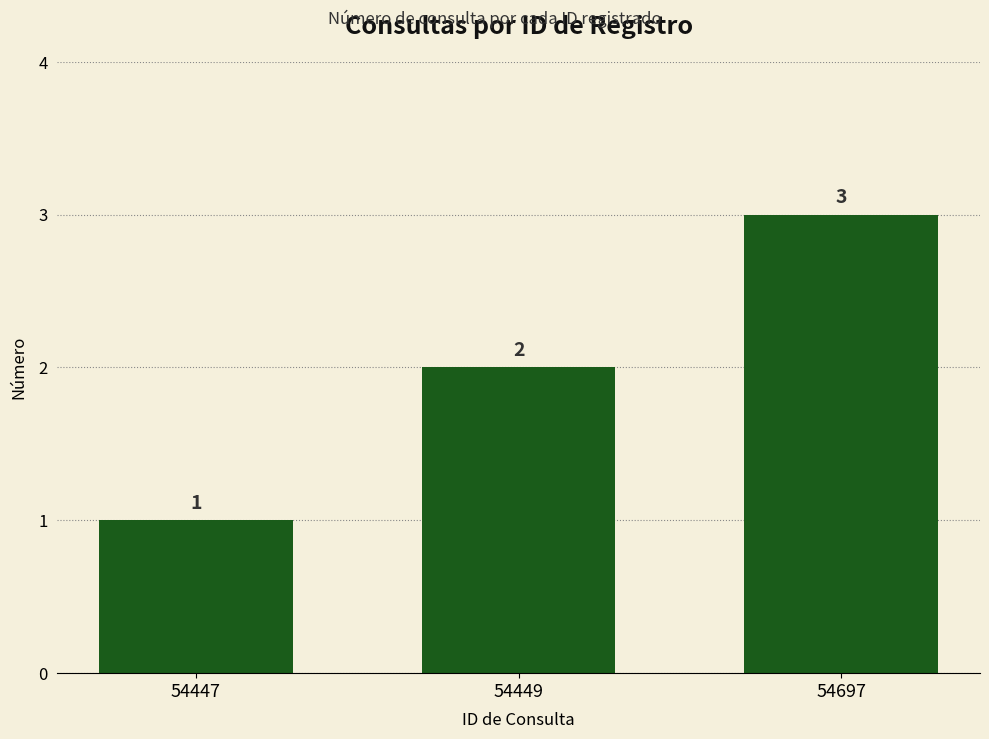

How many data points does each series have?

3